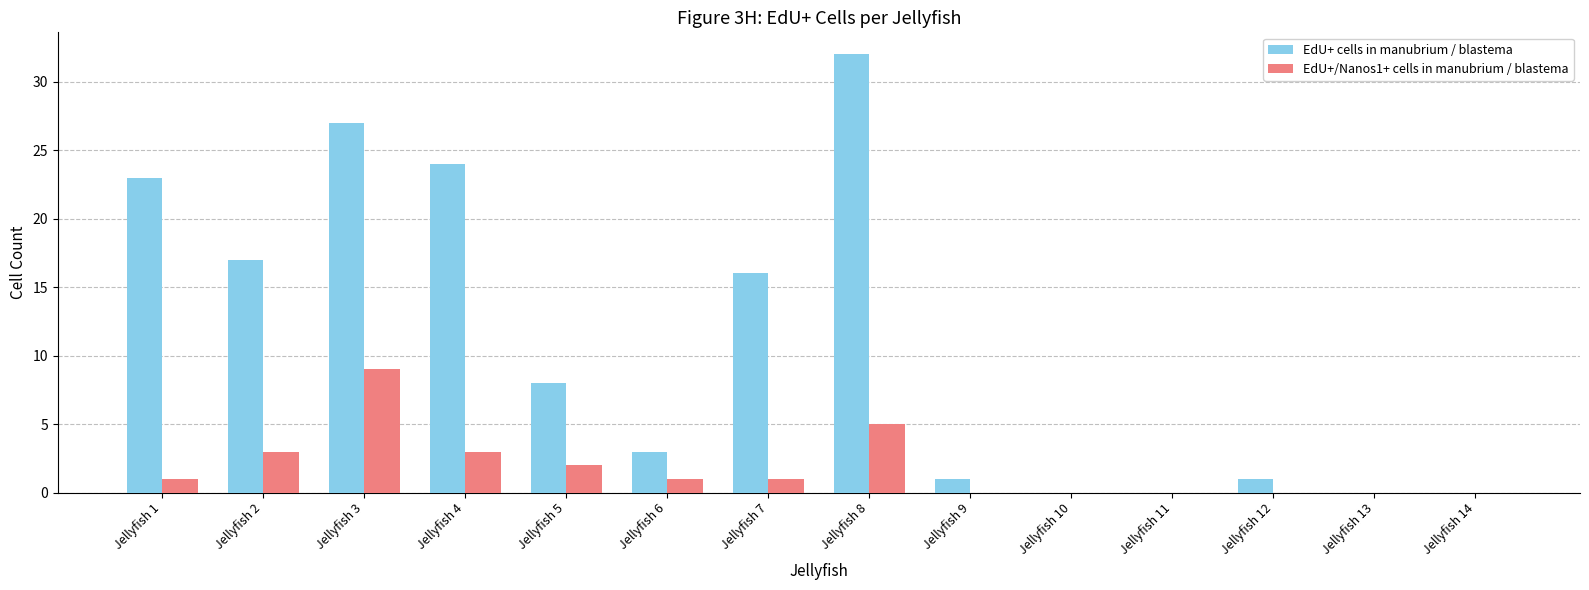

Reading left to right, what are all the values shown in this chart?

EdU+ cells in manubrium / blastema: 23	17	27	24	8	3	16	32	1	0	0	1	0	0
EdU+/Nanos1+ cells in manubrium / blastema: 1	3	9	3	2	1	1	5	0	0	0	0	0	0